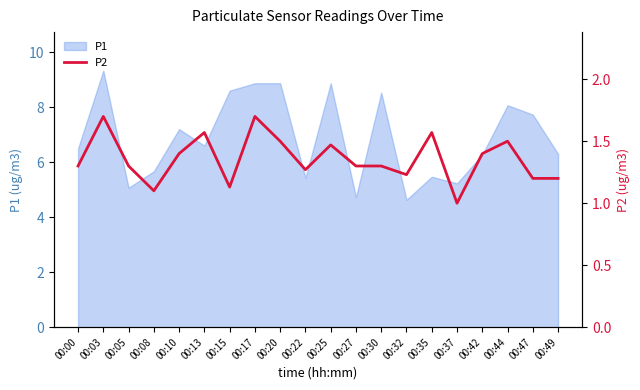

Where is the first local maximum?

00:03